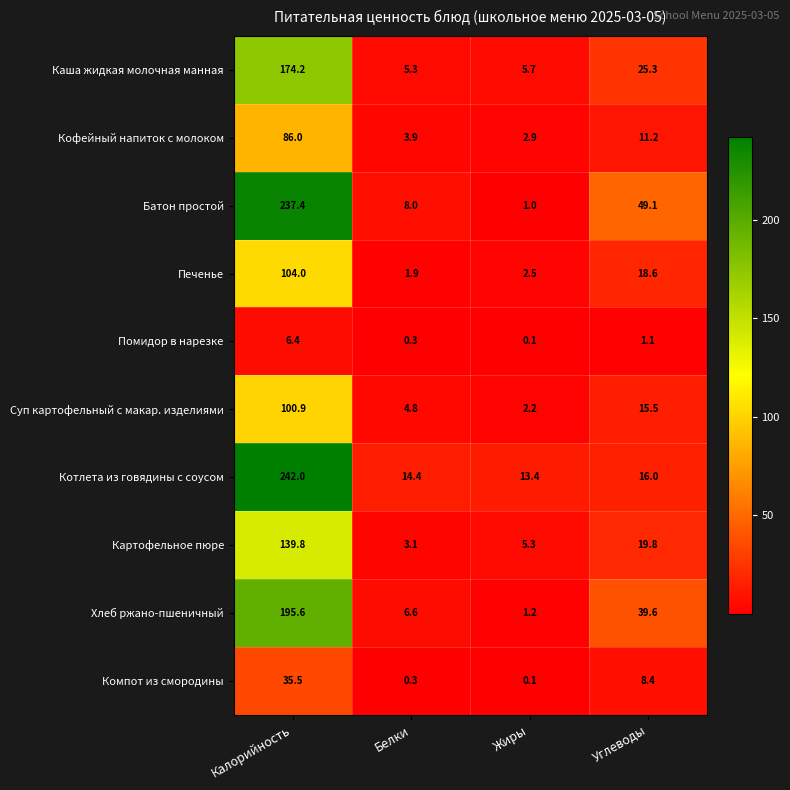

How many categories are shown in the chart?

4